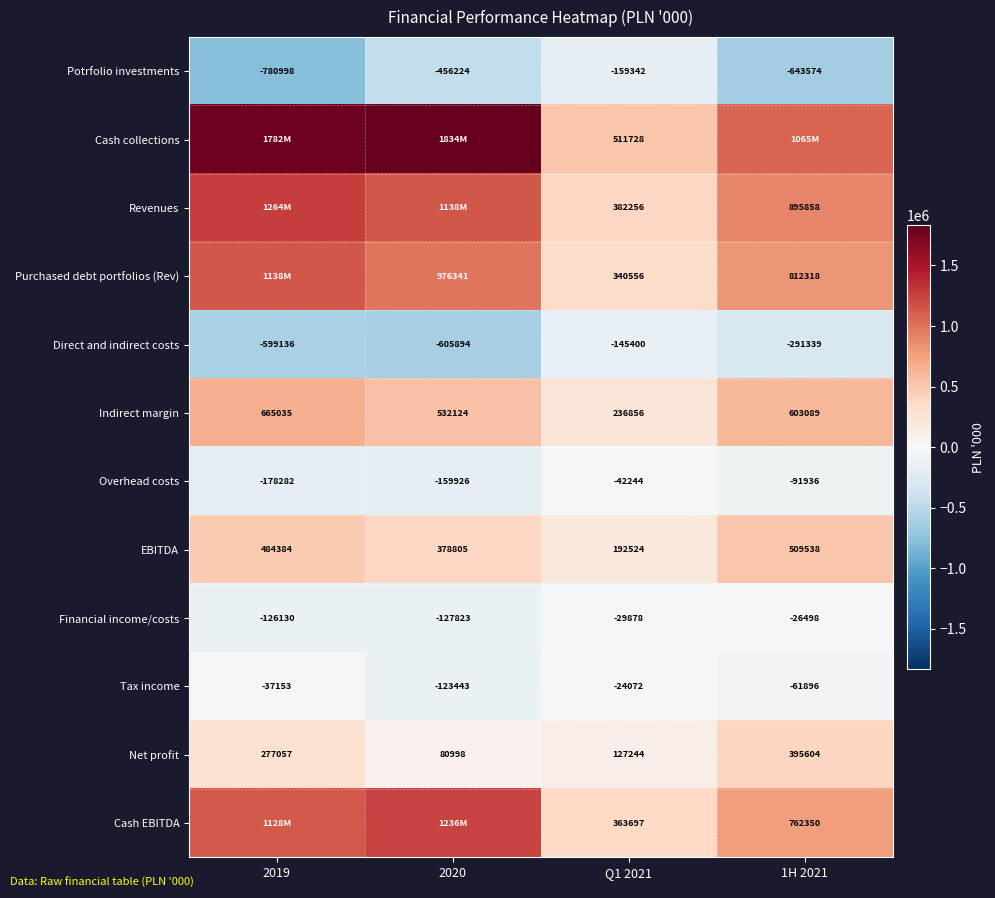

Is the value of Financial income/costs at 2020 greater than the value of Direct and indirect costs at Q1 2021?

Yes